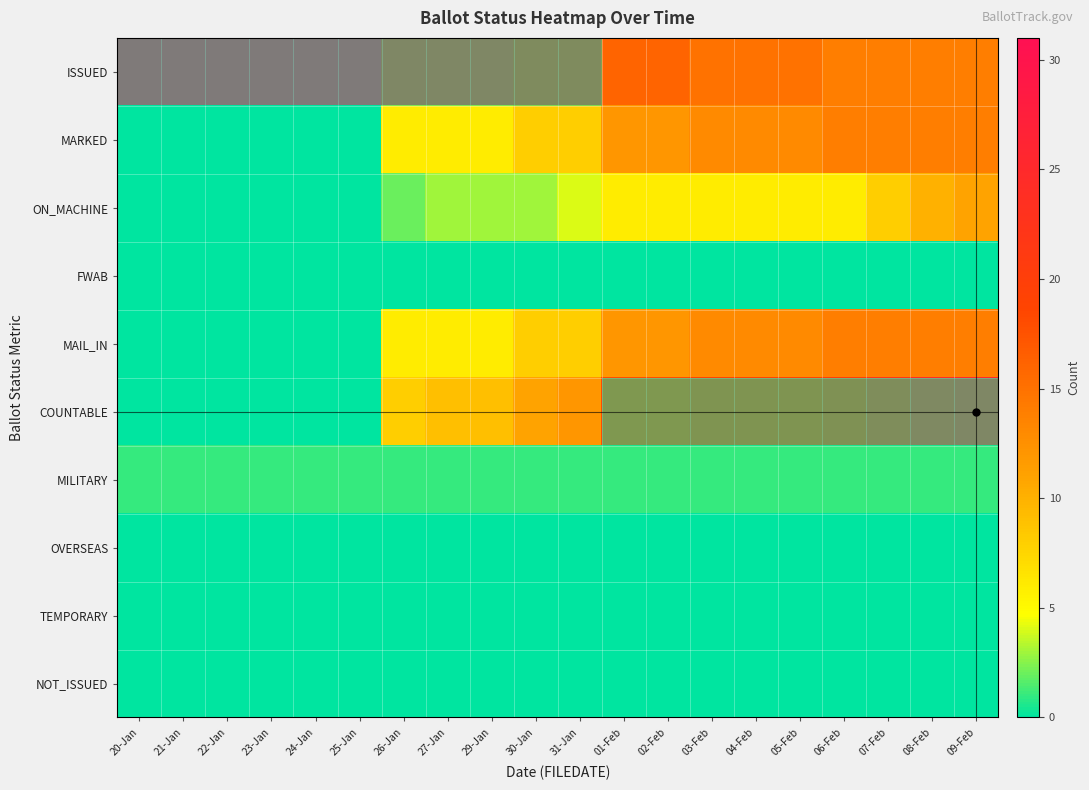

Reading right to left, extract all data points from this chart.

ISSUED: 09-Feb=14	08-Feb=14	07-Feb=14	06-Feb=14	05-Feb=15	04-Feb=15	03-Feb=15	02-Feb=16	01-Feb=16	31-Jan=23	30-Jan=23	29-Jan=25	27-Jan=25	26-Jan=25	25-Jan=31	24-Jan=31	23-Jan=31	22-Jan=31	21-Jan=31	20-Jan=31
MARKED: 09-Feb=14	08-Feb=14	07-Feb=14	06-Feb=14	05-Feb=13	04-Feb=13	03-Feb=13	02-Feb=12	01-Feb=12	31-Jan=8	30-Jan=8	29-Jan=6	27-Jan=6	26-Jan=6	25-Jan=0	24-Jan=0	23-Jan=0	22-Jan=0	21-Jan=0	20-Jan=0
ON_MACHINE: 09-Feb=11	08-Feb=10	07-Feb=8	06-Feb=6	05-Feb=6	04-Feb=6	03-Feb=6	02-Feb=6	01-Feb=6	31-Jan=4	30-Jan=3	29-Jan=3	27-Jan=3	26-Jan=2	25-Jan=0	24-Jan=0	23-Jan=0	22-Jan=0	21-Jan=0	20-Jan=0
FWAB: 09-Feb=0	08-Feb=0	07-Feb=0	06-Feb=0	05-Feb=0	04-Feb=0	03-Feb=0	02-Feb=0	01-Feb=0	31-Jan=0	30-Jan=0	29-Jan=0	27-Jan=0	26-Jan=0	25-Jan=0	24-Jan=0	23-Jan=0	22-Jan=0	21-Jan=0	20-Jan=0
MAIL_IN: 09-Feb=14	08-Feb=14	07-Feb=14	06-Feb=14	05-Feb=13	04-Feb=13	03-Feb=13	02-Feb=12	01-Feb=12	31-Jan=8	30-Jan=8	29-Jan=6	27-Jan=6	26-Jan=6	25-Jan=0	24-Jan=0	23-Jan=0	22-Jan=0	21-Jan=0	20-Jan=0
COUNTABLE: 09-Feb=25	08-Feb=24	07-Feb=22	06-Feb=20	05-Feb=19	04-Feb=19	03-Feb=19	02-Feb=18	01-Feb=18	31-Jan=12	30-Jan=11	29-Jan=9	27-Jan=9	26-Jan=8	25-Jan=0	24-Jan=0	23-Jan=0	22-Jan=0	21-Jan=0	20-Jan=0
MILITARY: 09-Feb=1	08-Feb=1	07-Feb=1	06-Feb=1	05-Feb=1	04-Feb=1	03-Feb=1	02-Feb=1	01-Feb=1	31-Jan=1	30-Jan=1	29-Jan=1	27-Jan=1	26-Jan=1	25-Jan=1	24-Jan=1	23-Jan=1	22-Jan=1	21-Jan=1	20-Jan=1
OVERSEAS: 09-Feb=0	08-Feb=0	07-Feb=0	06-Feb=0	05-Feb=0	04-Feb=0	03-Feb=0	02-Feb=0	01-Feb=0	31-Jan=0	30-Jan=0	29-Jan=0	27-Jan=0	26-Jan=0	25-Jan=0	24-Jan=0	23-Jan=0	22-Jan=0	21-Jan=0	20-Jan=0
TEMPORARY: 09-Feb=0	08-Feb=0	07-Feb=0	06-Feb=0	05-Feb=0	04-Feb=0	03-Feb=0	02-Feb=0	01-Feb=0	31-Jan=0	30-Jan=0	29-Jan=0	27-Jan=0	26-Jan=0	25-Jan=0	24-Jan=0	23-Jan=0	22-Jan=0	21-Jan=0	20-Jan=0
NOT_ISSUED: 09-Feb=0	08-Feb=0	07-Feb=0	06-Feb=0	05-Feb=0	04-Feb=0	03-Feb=0	02-Feb=0	01-Feb=0	31-Jan=0	30-Jan=0	29-Jan=0	27-Jan=0	26-Jan=0	25-Jan=0	24-Jan=0	23-Jan=0	22-Jan=0	21-Jan=0	20-Jan=0